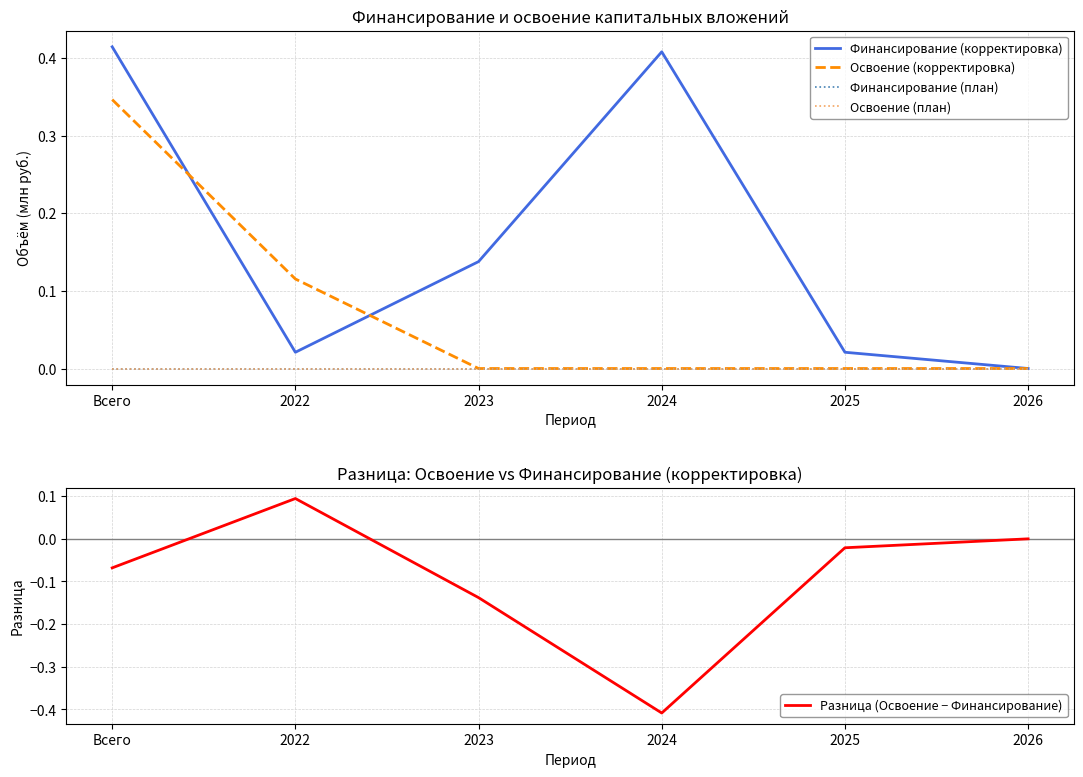

Between 2023 and Всего, which is larger?

Всего